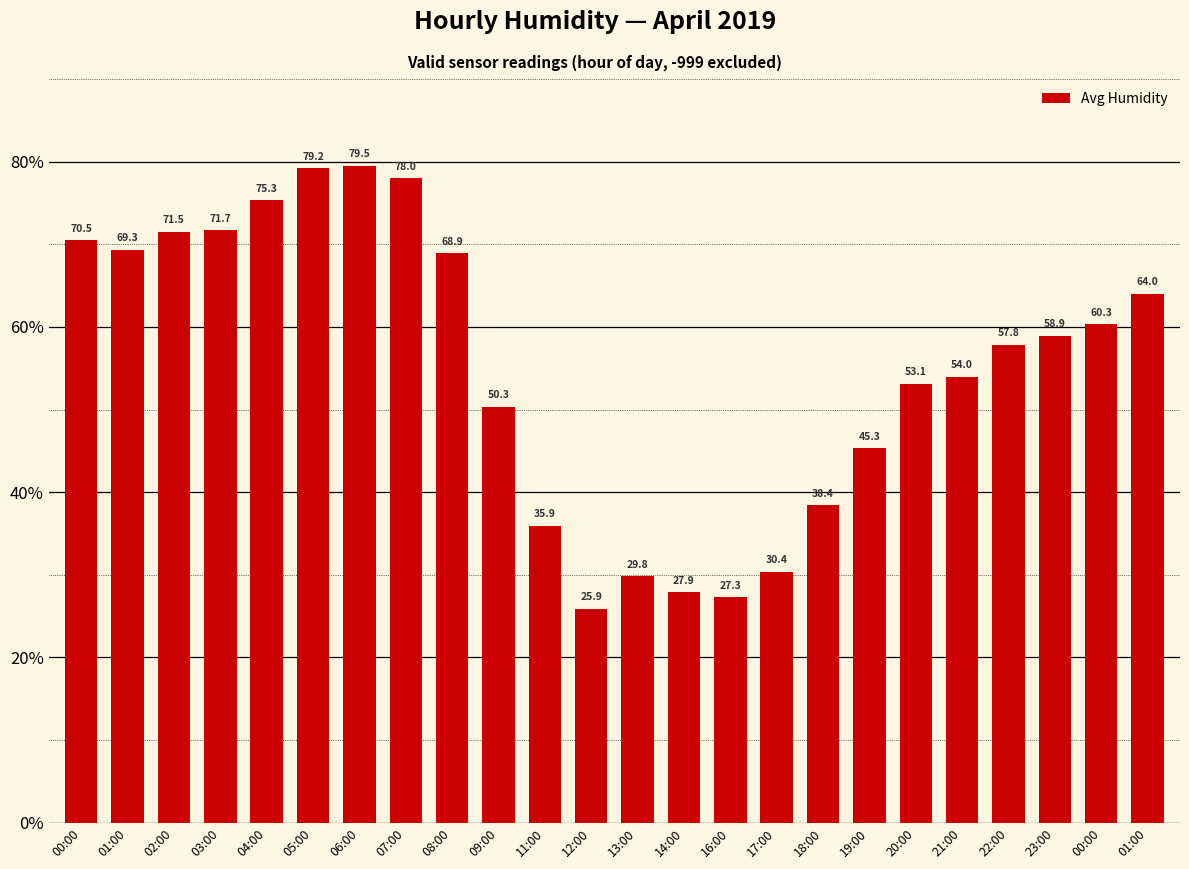

What is the label of the 18th bar from the left?

19:00